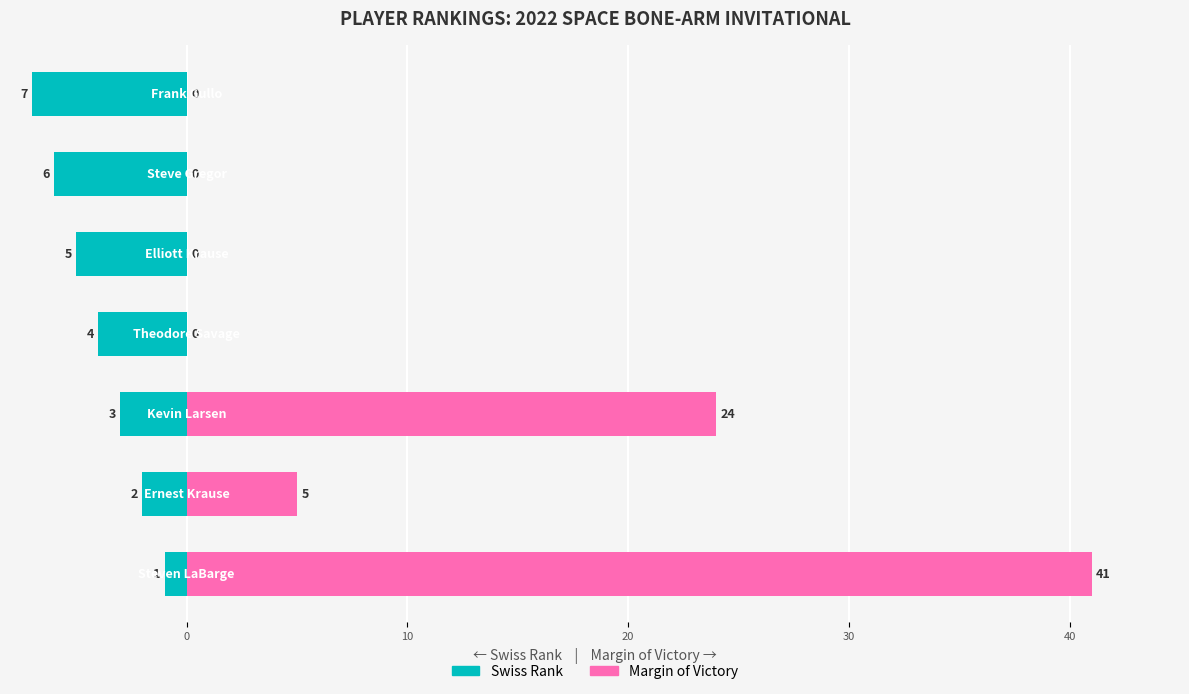

Reading left to right, list all the values displayed in this chart.

Swiss Rank: 10=-1	0=-2	10=-3	20=-4	30=-5	40=-6	50=-7
Margin of Victory: 10=41	0=5	10=24	20=0	30=0	40=0	50=0